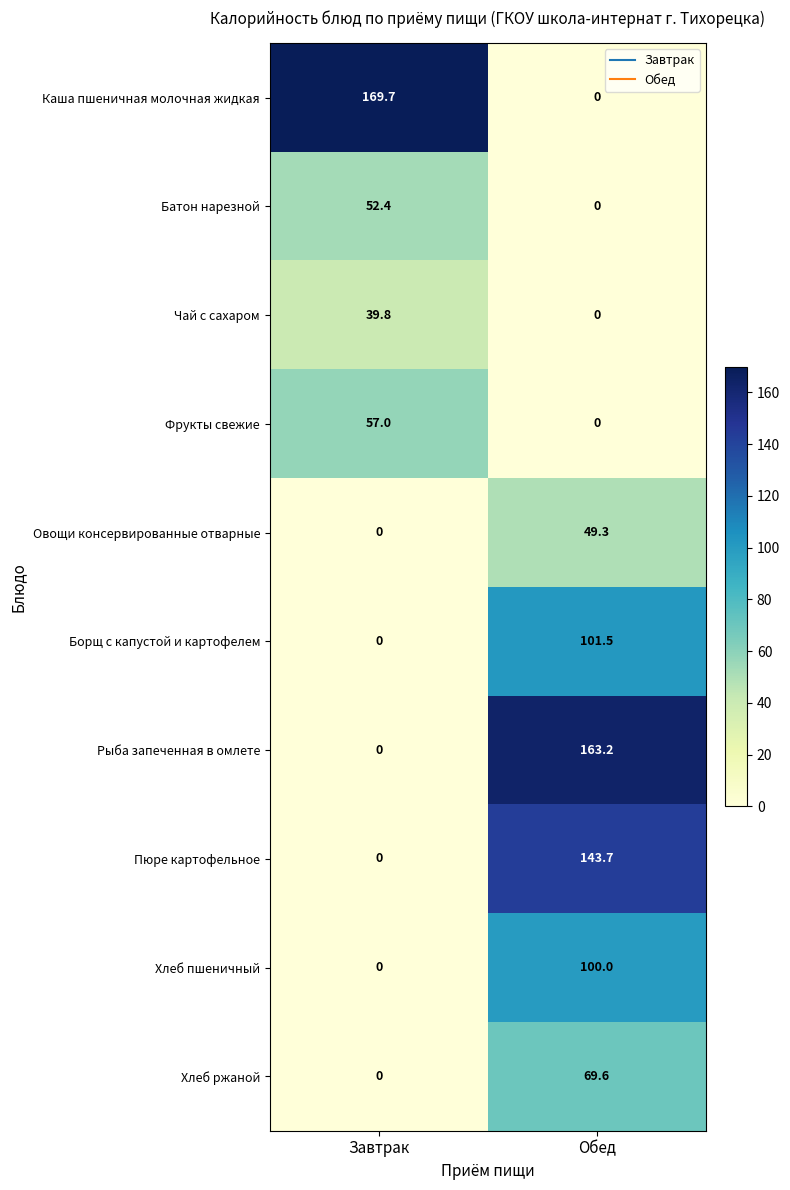

Reading left to right, extract all data points from this chart.

Каша пшеничная молочная жидкая: 169.7	0.0
Батон нарезной: 52.4	0.0
Чай с сахаром: 39.8	0.0
Фрукты свежие: 57.0	0.0
Овощи консервированные отварные: 0.0	49.3
Борщ с капустой и картофелем: 0.0	101.5
Рыба запеченная в омлете: 0.0	163.2
Пюре картофельное: 0.0	143.7
Хлеб пшеничный: 0.0	100.0
Хлеб ржаной: 0.0	69.6